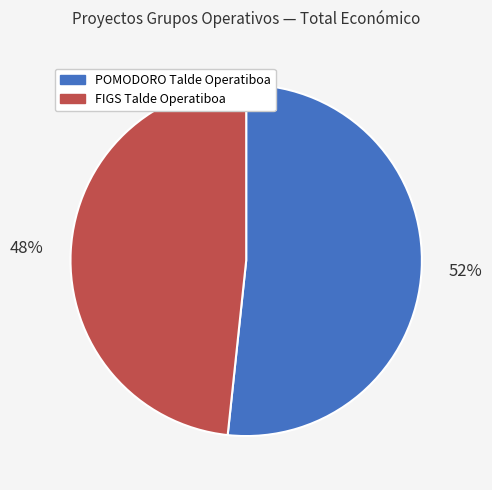

The FIGS Talde Operatiboa slice represents 56% of the pie. True or false?

False